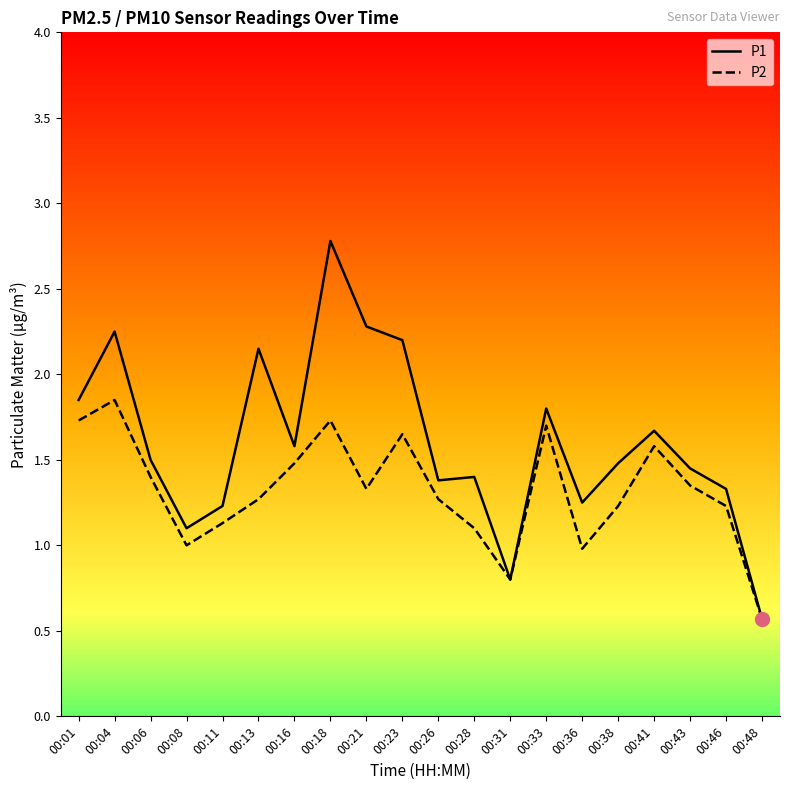

What is the highest value of the P1 series?

2.8